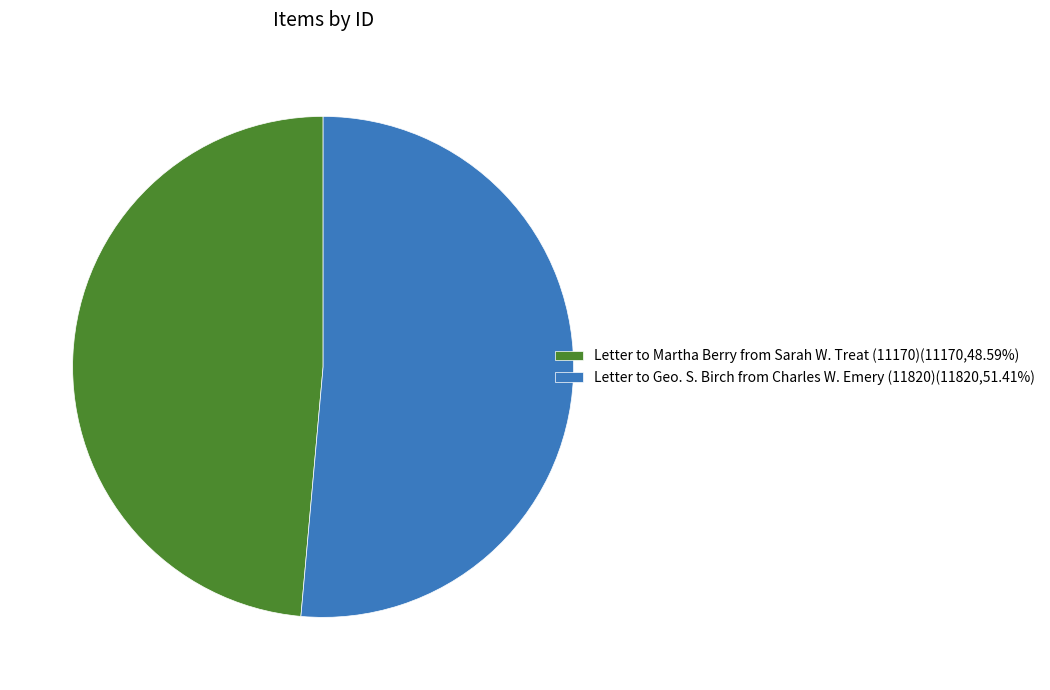

How many slices are in this pie chart?

2